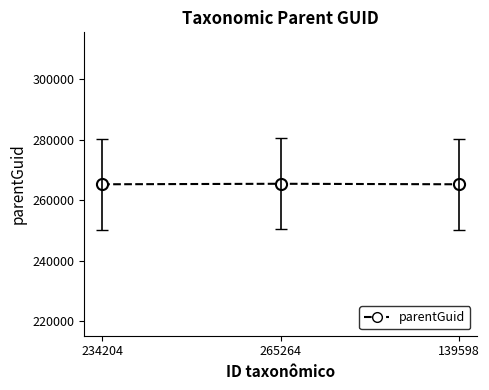

How many lines are shown in the chart?

1